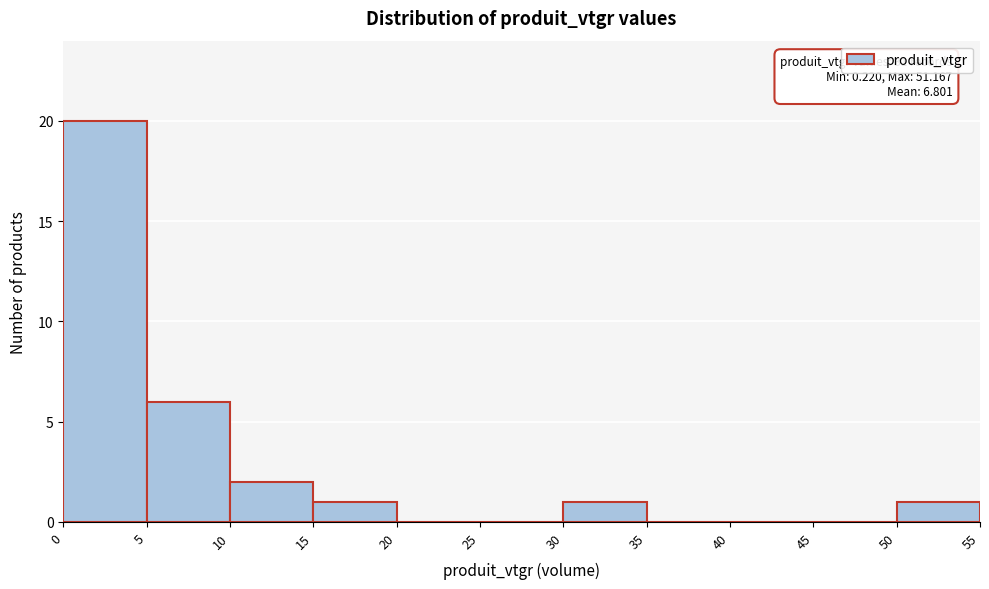

Over which range of the x-axis is the bar tallest?

0 to 5